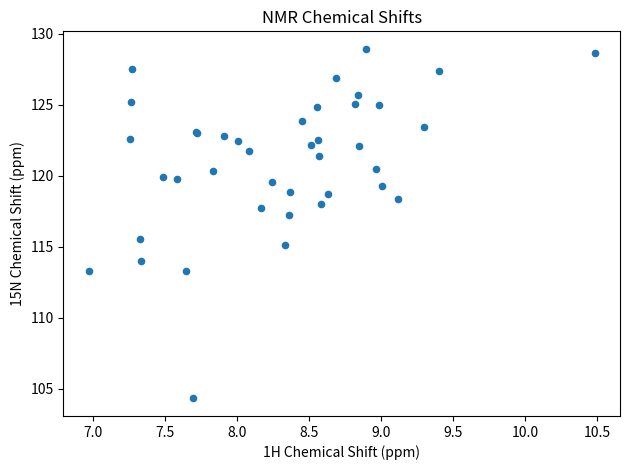

What Y value in the scatter plot is closest to 116?

115.6